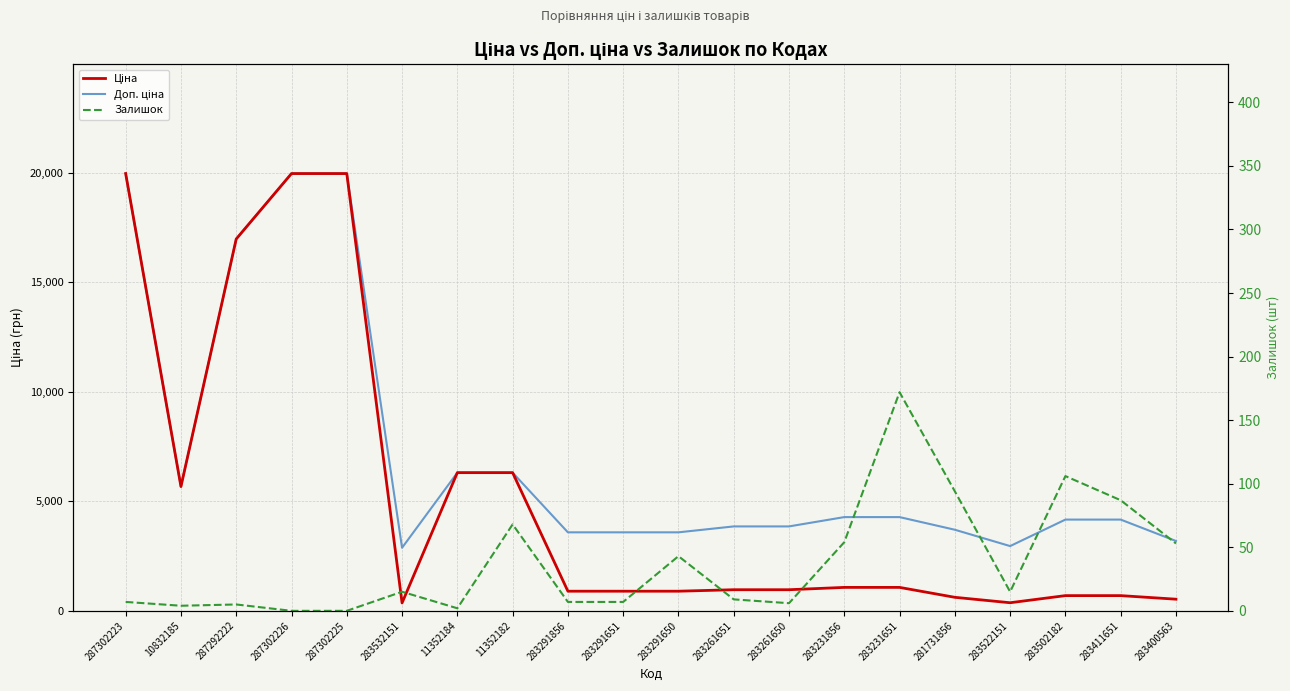

How many values in the Залишок series are below 15?

10